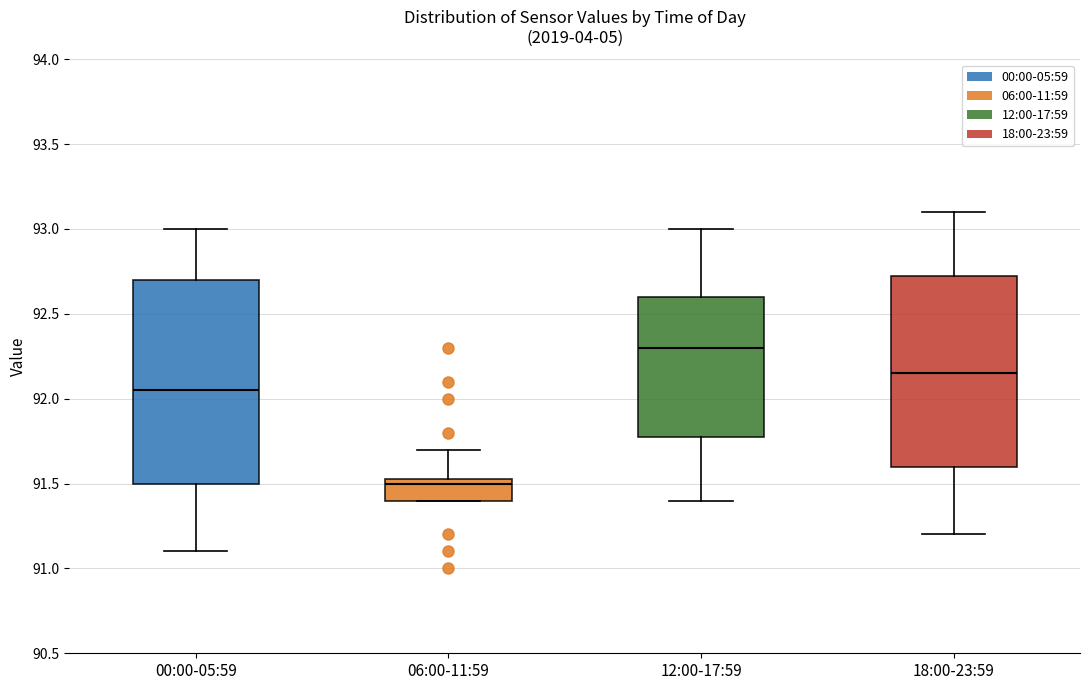

Reading left to right, read every box against the y-axis: the position of its median line, the range the box covers, and the ends of its whiskers. The values are not printed on the chart, so give them approximately, as read against the axis.

00:00-05:59: median 92.05, box 91.50 to 92.70, whiskers 91.10 to 93.00
06:00-11:59: median 91.50, box 91.40 to 91.55, whiskers 91.40 to 91.70
12:00-17:59: median 92.30, box 91.80 to 92.60, whiskers 91.40 to 93.00
18:00-23:59: median 92.15, box 91.60 to 92.75, whiskers 91.20 to 93.10